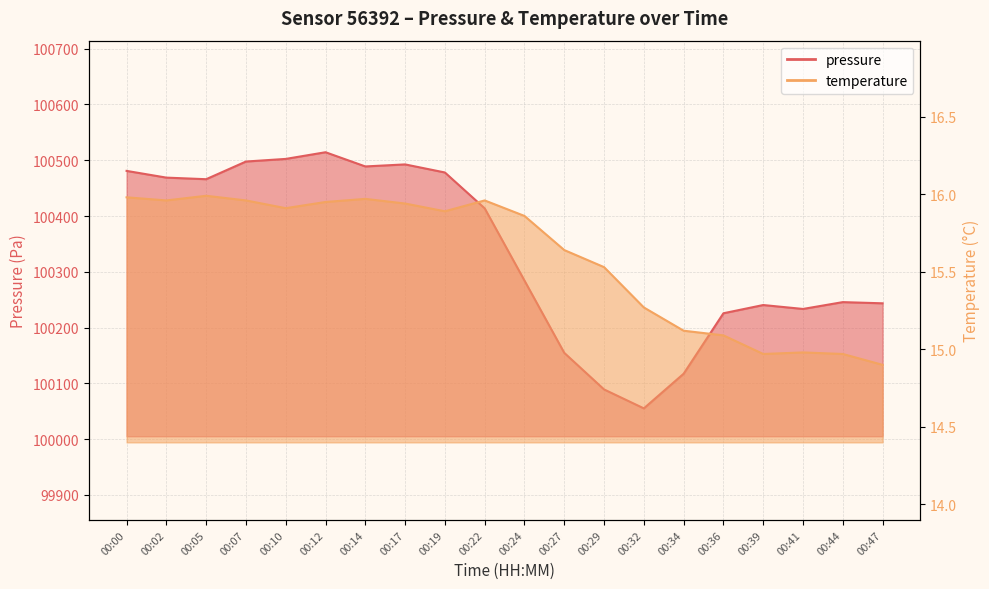

What are all the series names shown in the legend?

pressure, temperature